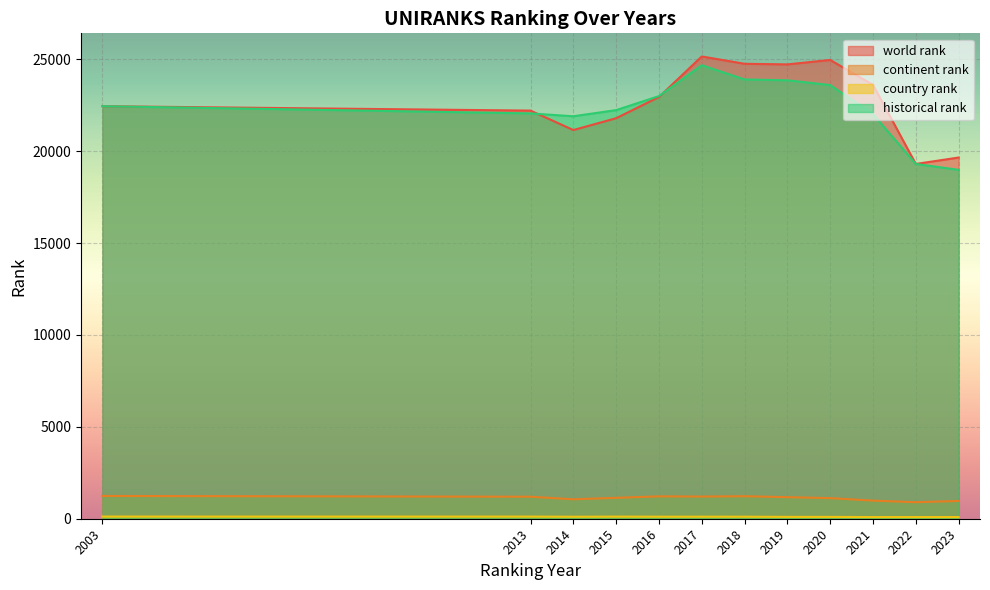

At which label is historical rank closest to 21832?

2014